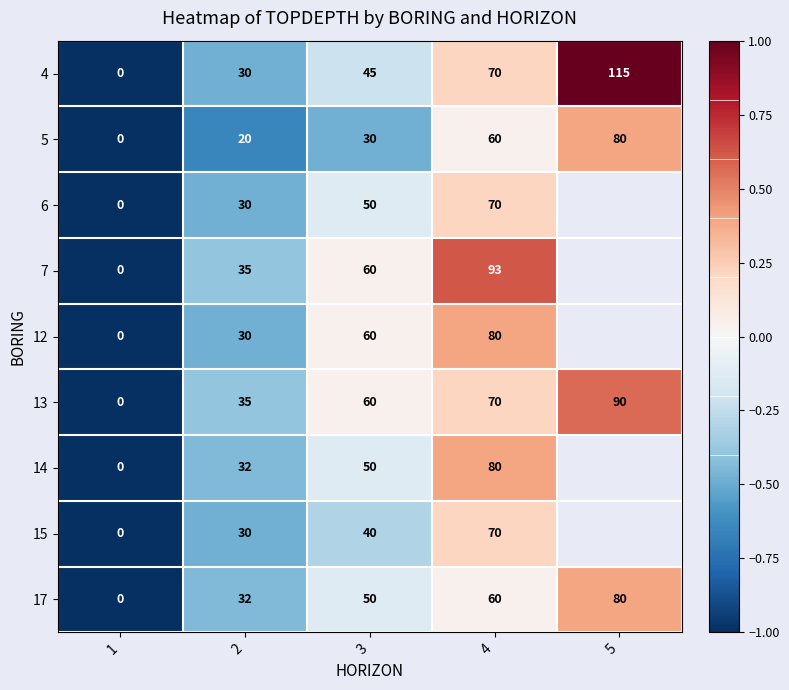

Where is 4 nearest to the value 57?

3